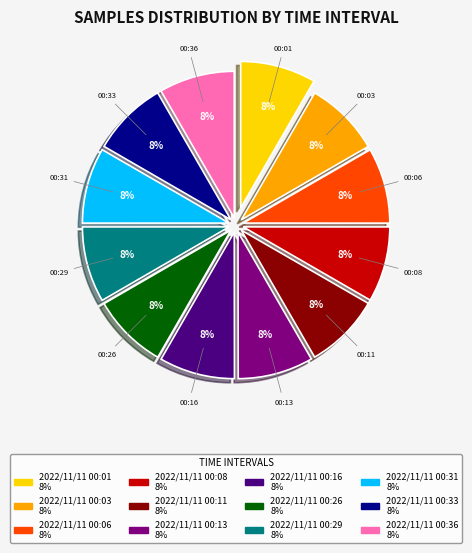

To the nearest percent, what is the combined percentage of 2022/11/11 00:13 and 2022/11/11 00:03?

17%